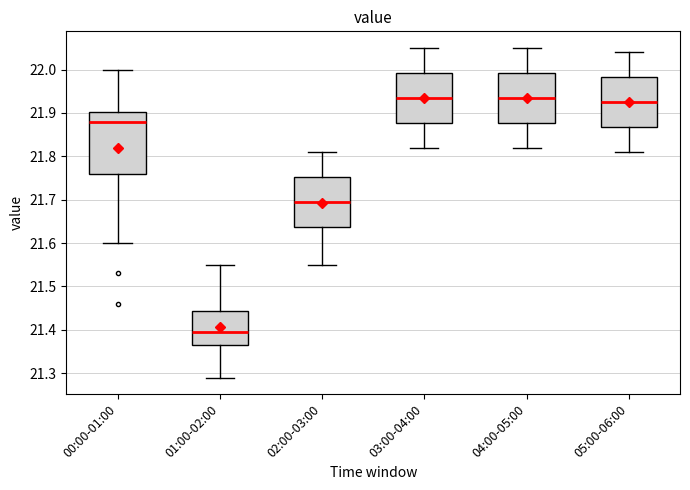

Where does the median line of the box for 01:00-02:00 sit on the y-axis? The values are not printed on the chart, so give them approximately, as read against the axis.

21.40